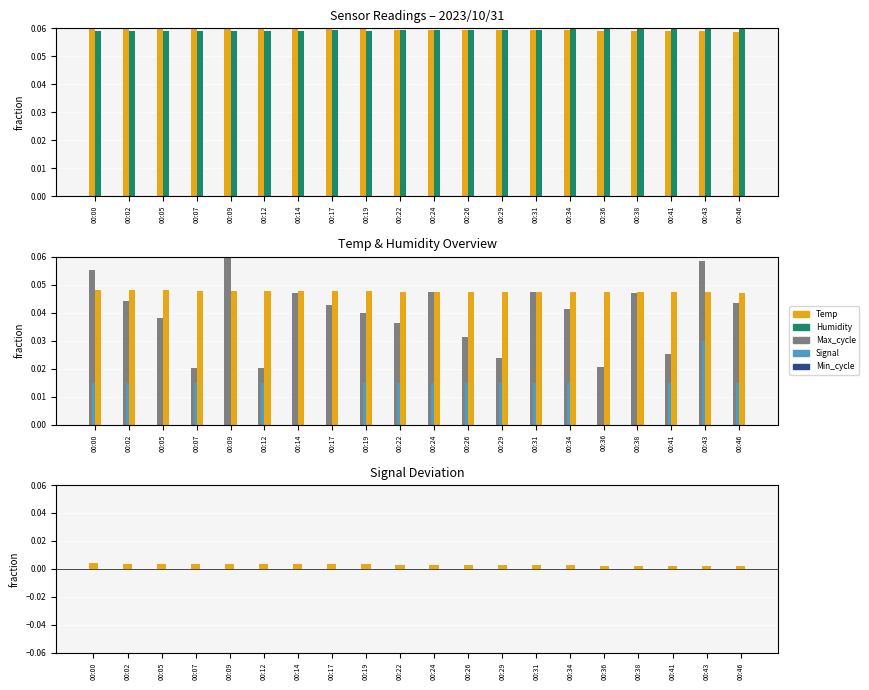

Reading left to right, list all the values displayed in this chart.

Temp: 00:00=0.0	00:02=0.0	00:05=0.0	00:07=0.0	00:09=0.0	00:12=0.0	00:14=0.0	00:17=0.0	00:19=0.0	00:22=0.0	00:24=0.0	00:26=0.0	00:29=0.0	00:31=0.0	00:34=0.0	00:36=0.0	00:38=0.0	00:41=0.0	00:43=0.0	00:46=0.0
Humidity: 00:00=0.1	00:02=0.1	00:05=0.1	00:07=0.1	00:09=0.1	00:12=0.1	00:14=0.1	00:17=0.1	00:19=0.1	00:22=0.1	00:24=0.1	00:26=0.1	00:29=0.1	00:31=0.1	00:34=0.1	00:36=0.1	00:38=0.1	00:41=0.1	00:43=0.1	00:46=0.1
Max_cycle: 00:00=0.1	00:02=0.0	00:05=0.0	00:07=0.0	00:09=0.1	00:12=0.0	00:14=0.0	00:17=0.0	00:19=0.0	00:22=0.0	00:24=0.0	00:26=0.0	00:29=0.0	00:31=0.0	00:34=0.0	00:36=0.0	00:38=0.0	00:41=0.0	00:43=0.1	00:46=0.0
Signal: 00:00=0.0	00:02=0.0	00:05=0.0	00:07=0.0	00:09=0.0	00:12=0.0	00:14=0.0	00:17=0.0	00:19=0.0	00:22=0.0	00:24=0.0	00:26=0.0	00:29=0.0	00:31=0.0	00:34=0.0	00:36=0.0	00:38=0.0	00:41=0.0	00:43=0.0	00:46=0.0